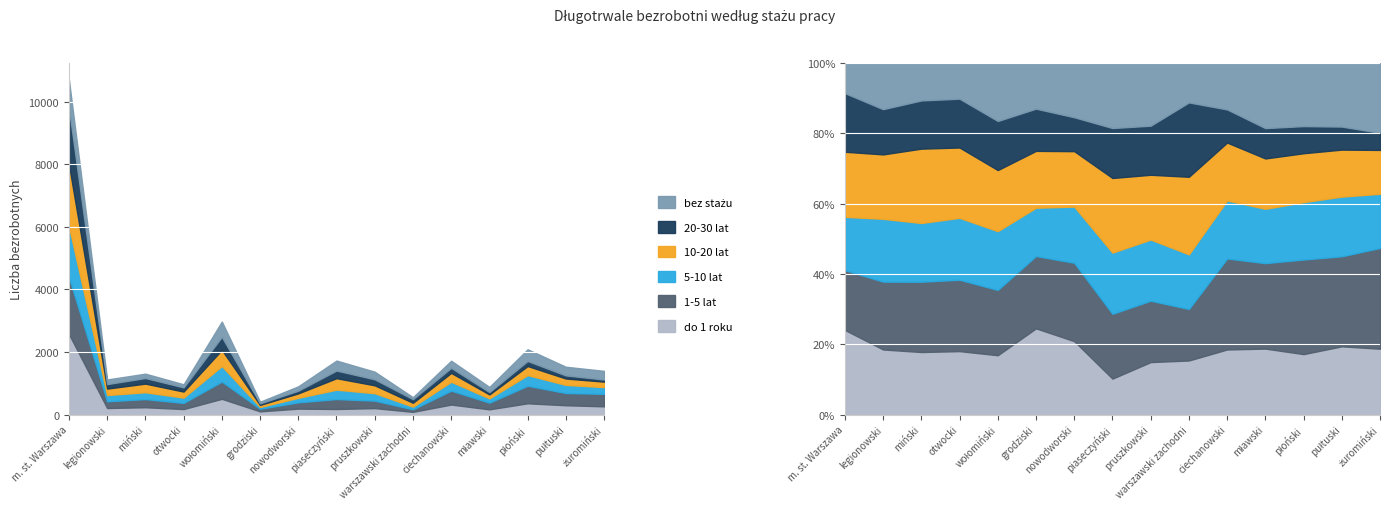

What is the value of the 20-30 lat point at the 6th from the left?

49